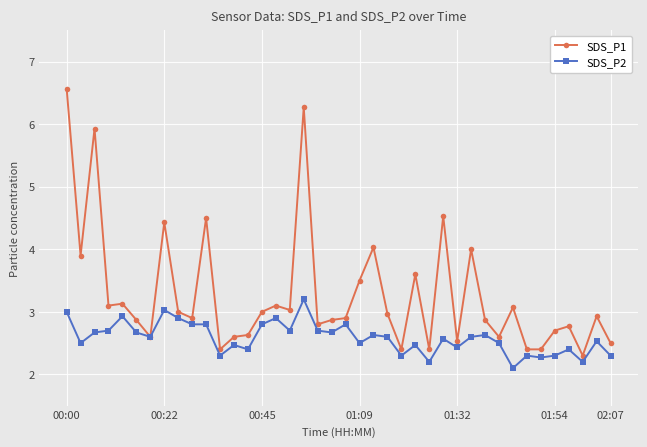

What is the value of the SDS_P1 point at the 38th from the left?

2.3